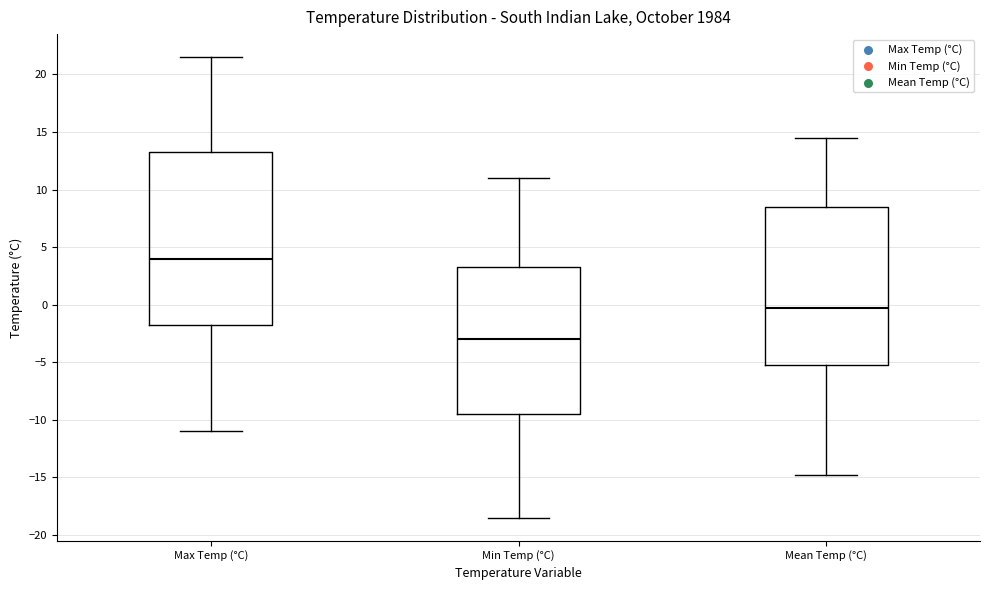

Which box's median line is the highest?

Max Temp (°C)